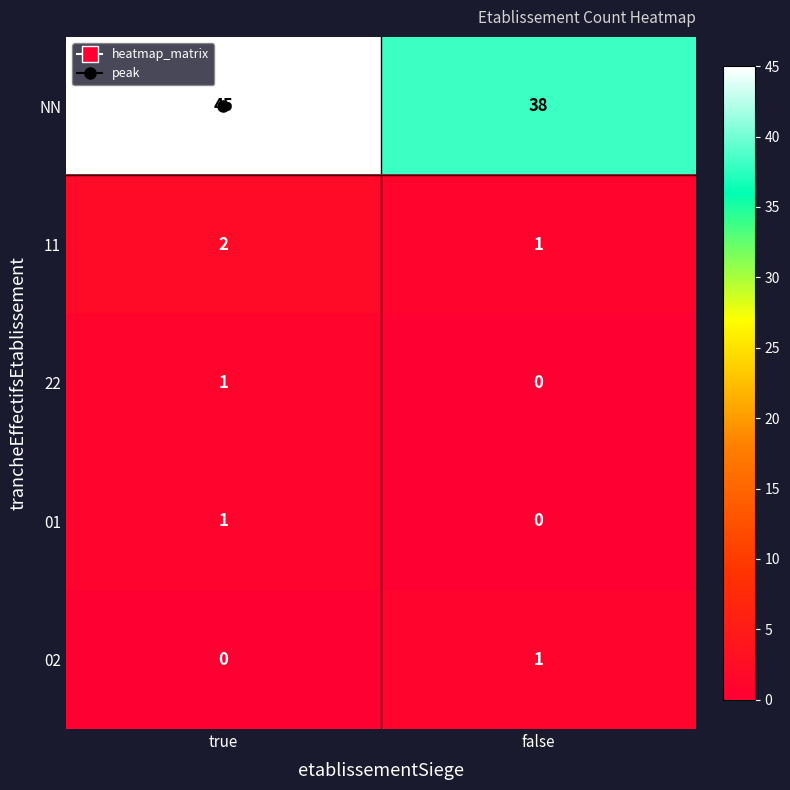

Which series has the largest total across all categories?

NN